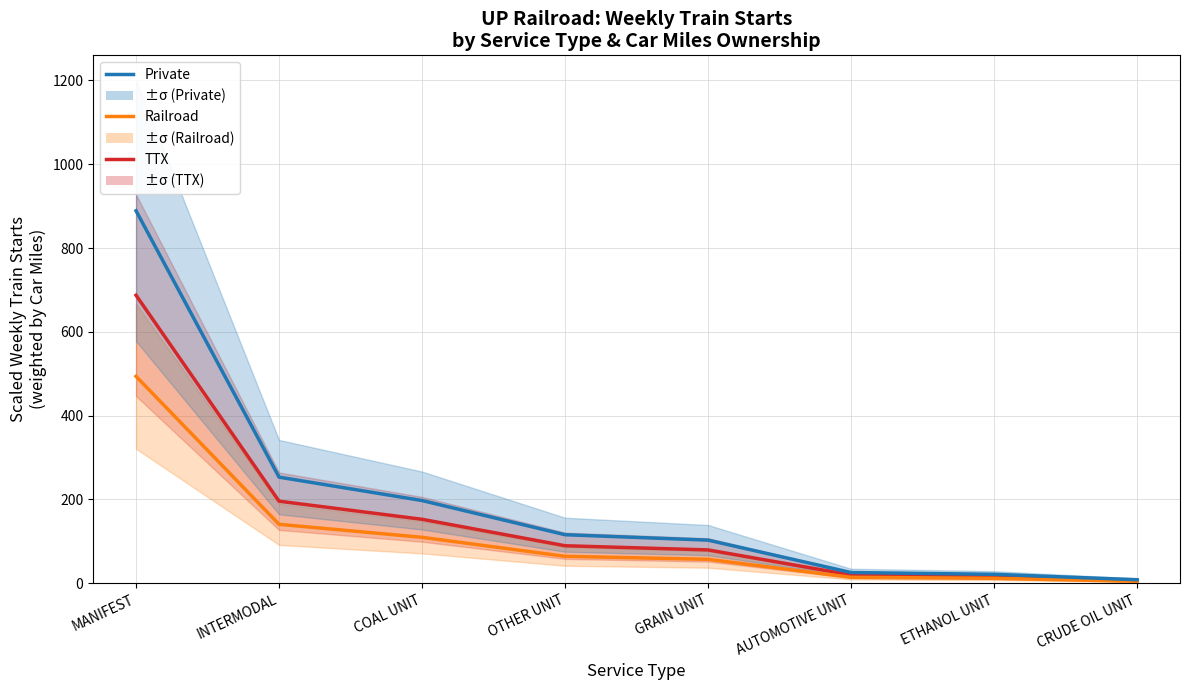

List the series in order of their overall mean, lowest first.

Railroad, TTX, Private